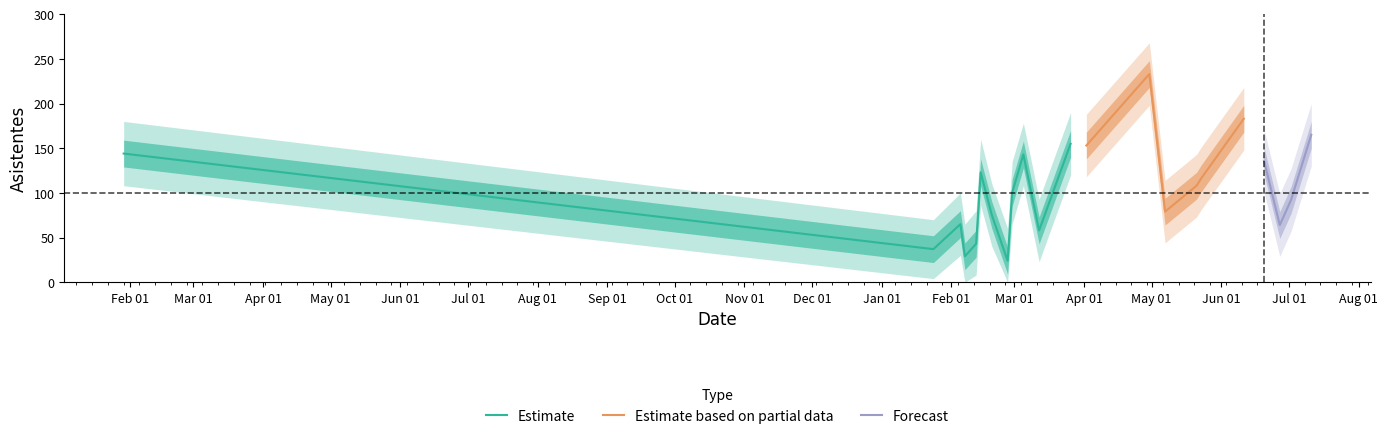

At which category does asistentes_lower reach its first local peak?

2019-02-05